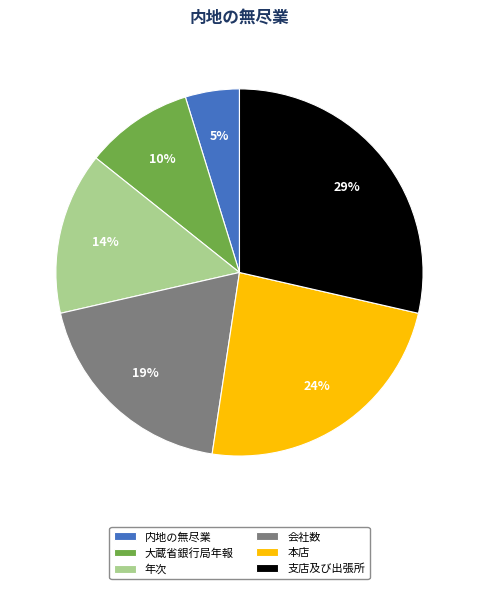

Which has a higher value, 内地の無尽業 or 年次?

年次